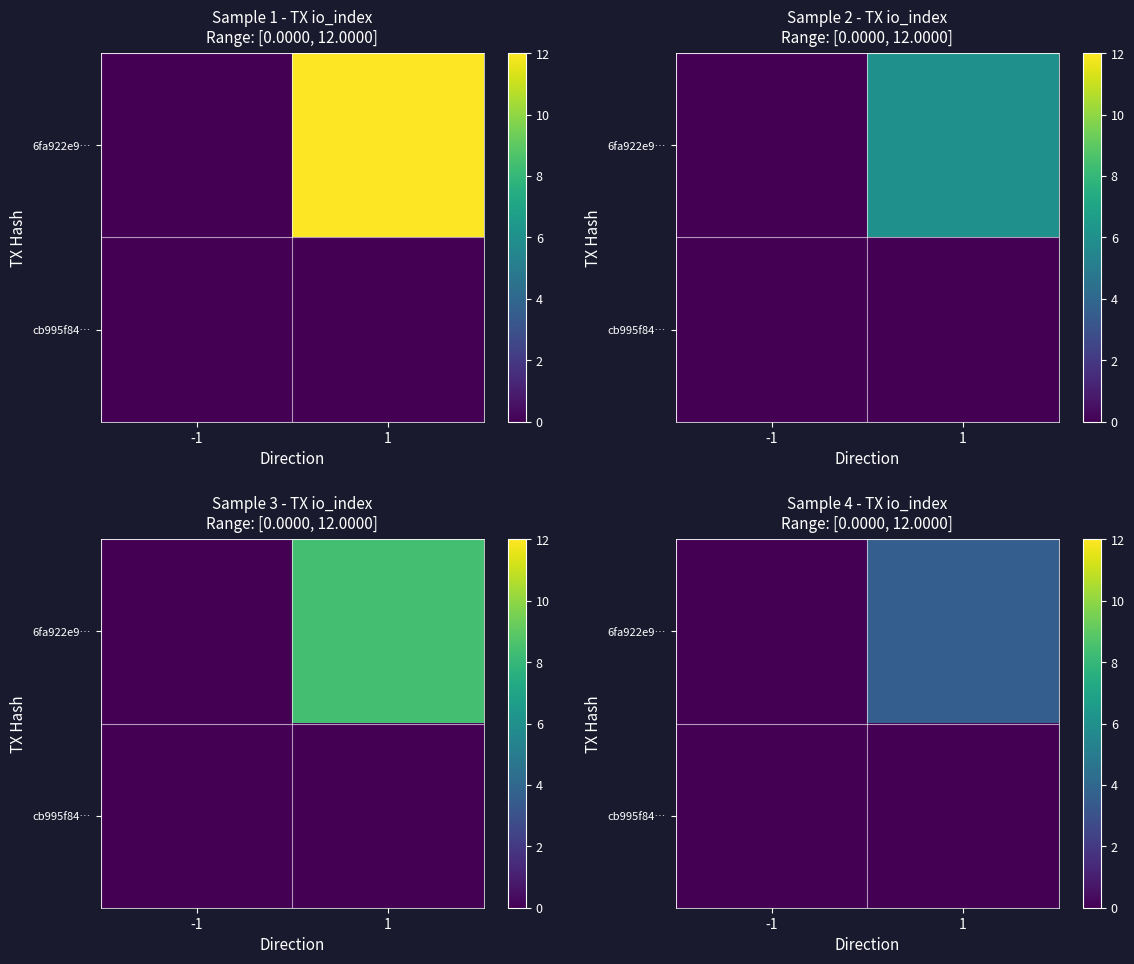

Rank the series by their average value, from lowest to highest.

cb995f84…, 6fa922e9…